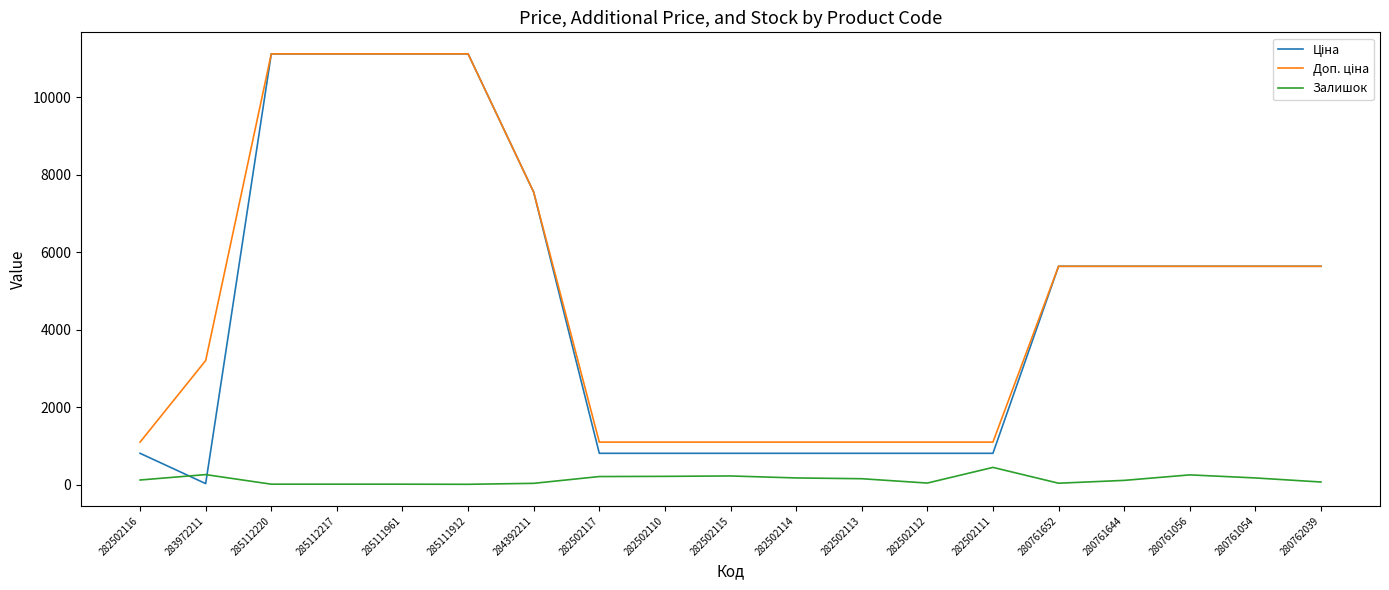

True or false: Залишок has a value of 115.0 at 280761644.

True